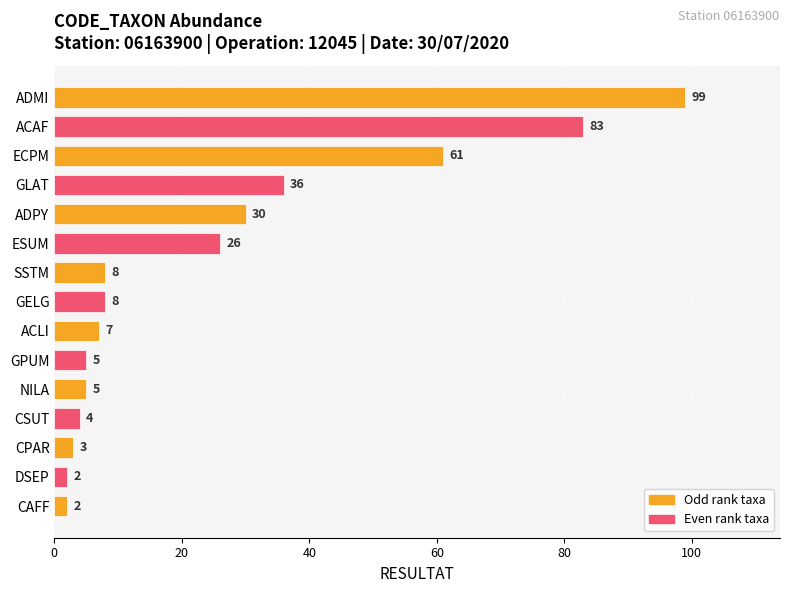

What is the change in value from GLAT to CSUT?

-32